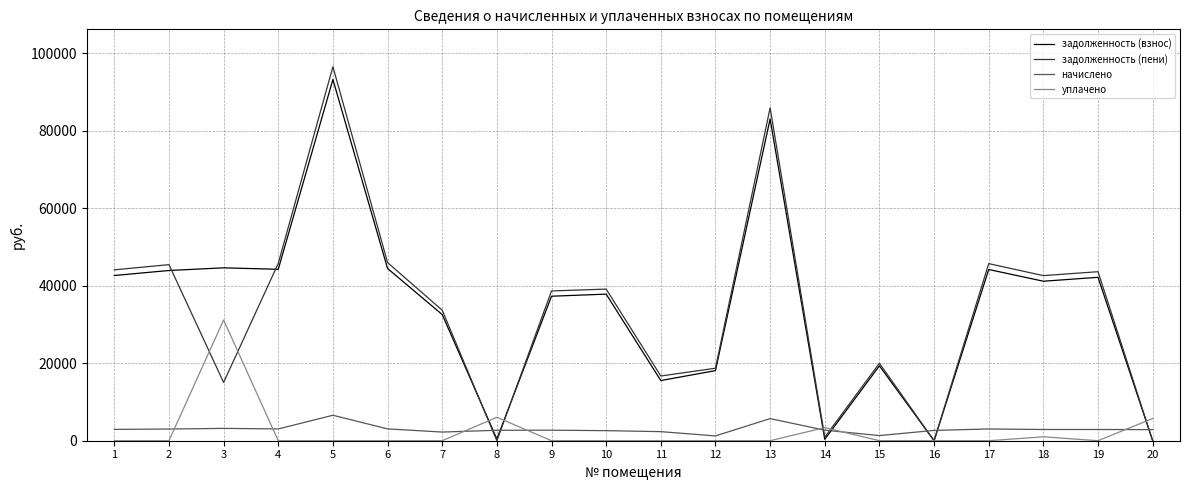

What is the total value across all series at 20?

8599.4